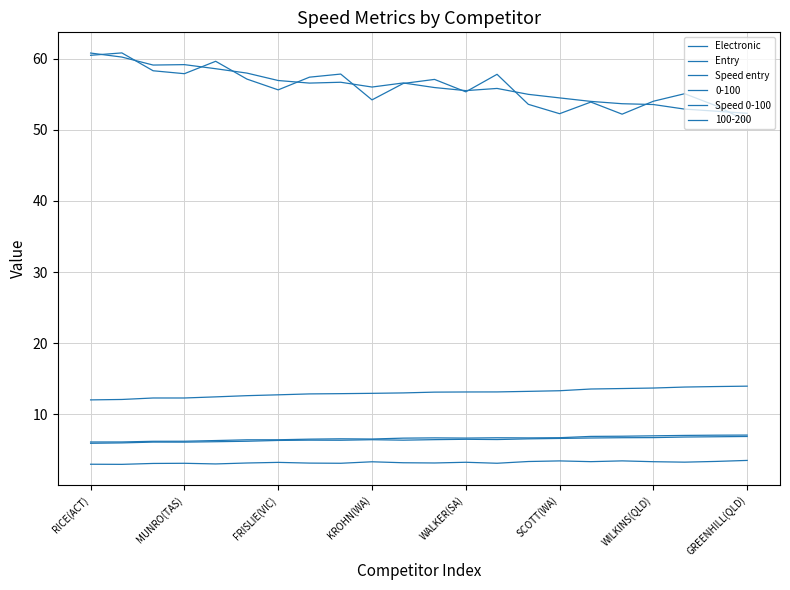

How many lines are shown in the chart?

6